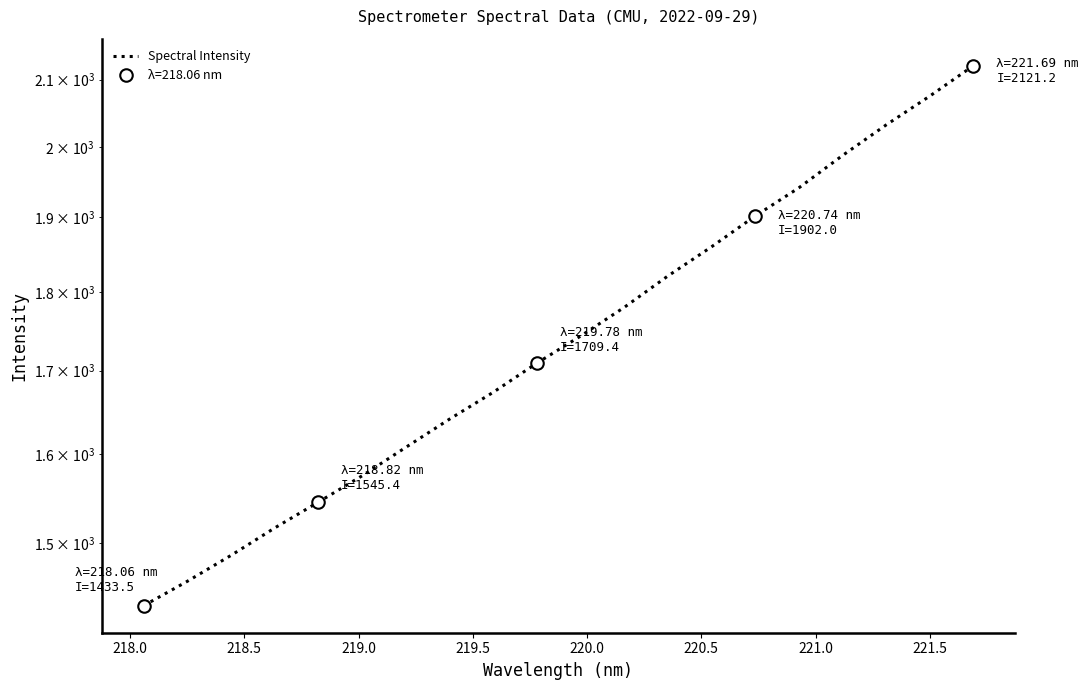

What is the minimum value shown in the chart?

1433.5